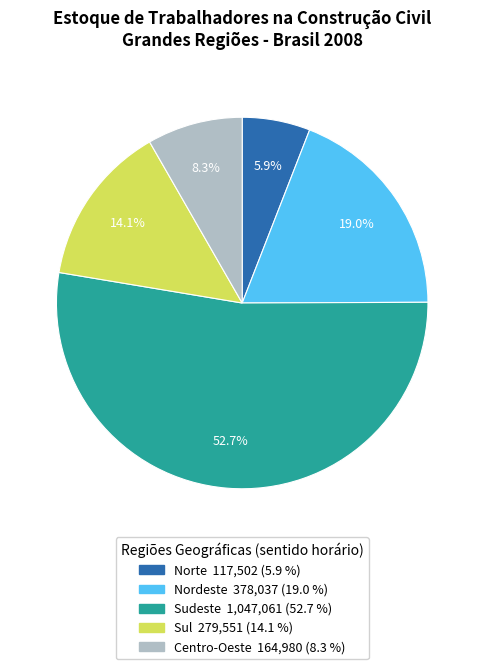

What is the ratio of the value at Norte to the value at Sul?

0.4